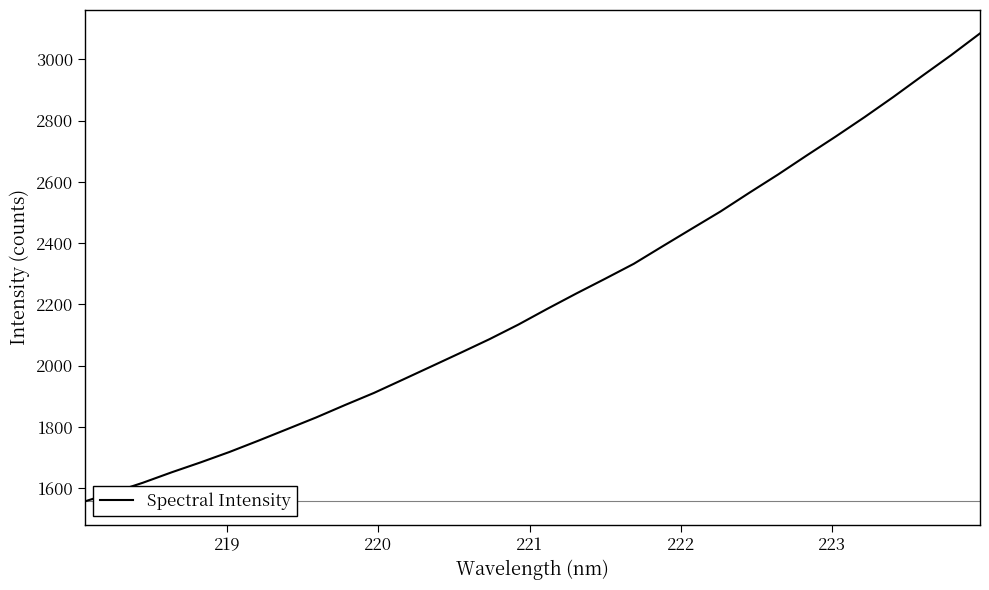

What is the sum of all values?

70922.6